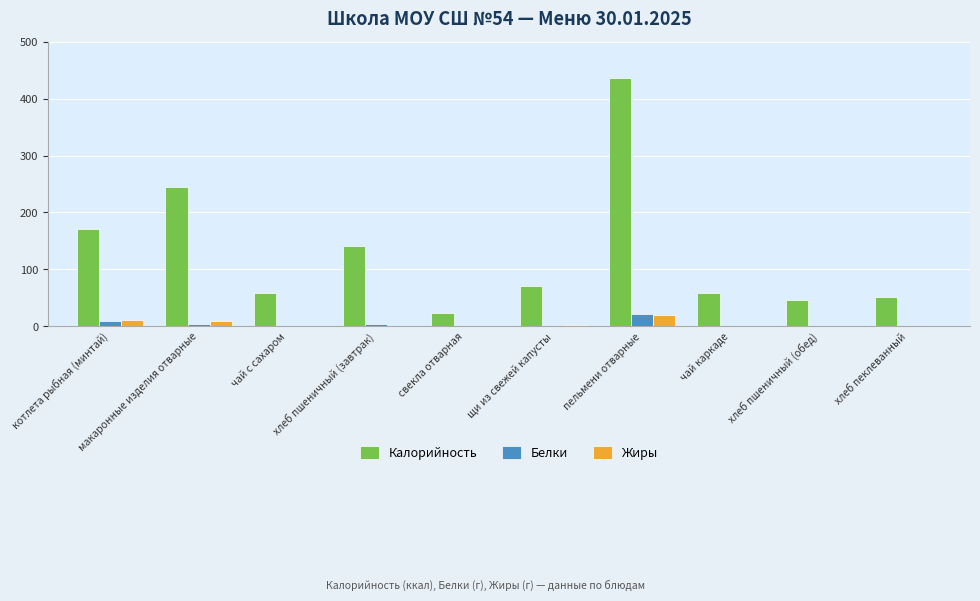

Is it true that Жиры equals 0.0 at чай с сахаром?

True